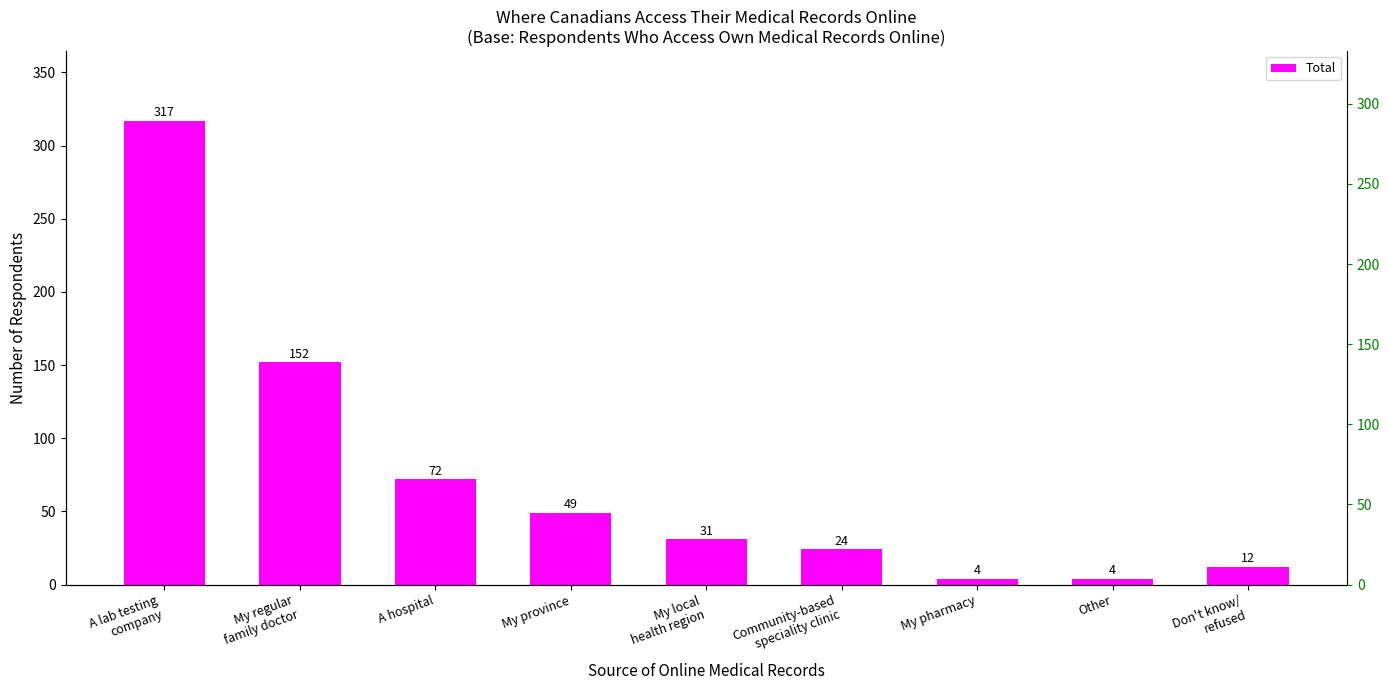

What is the average value?

74